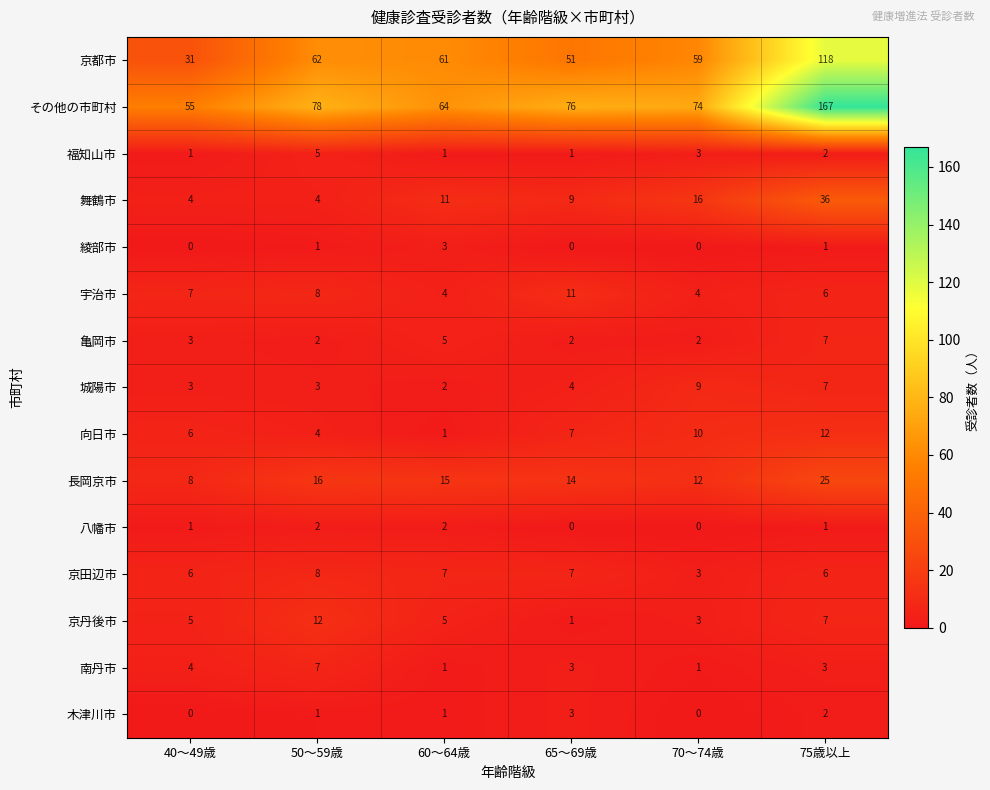

What is the difference between the second highest and second lowest values in the その他の市町村 series?

14